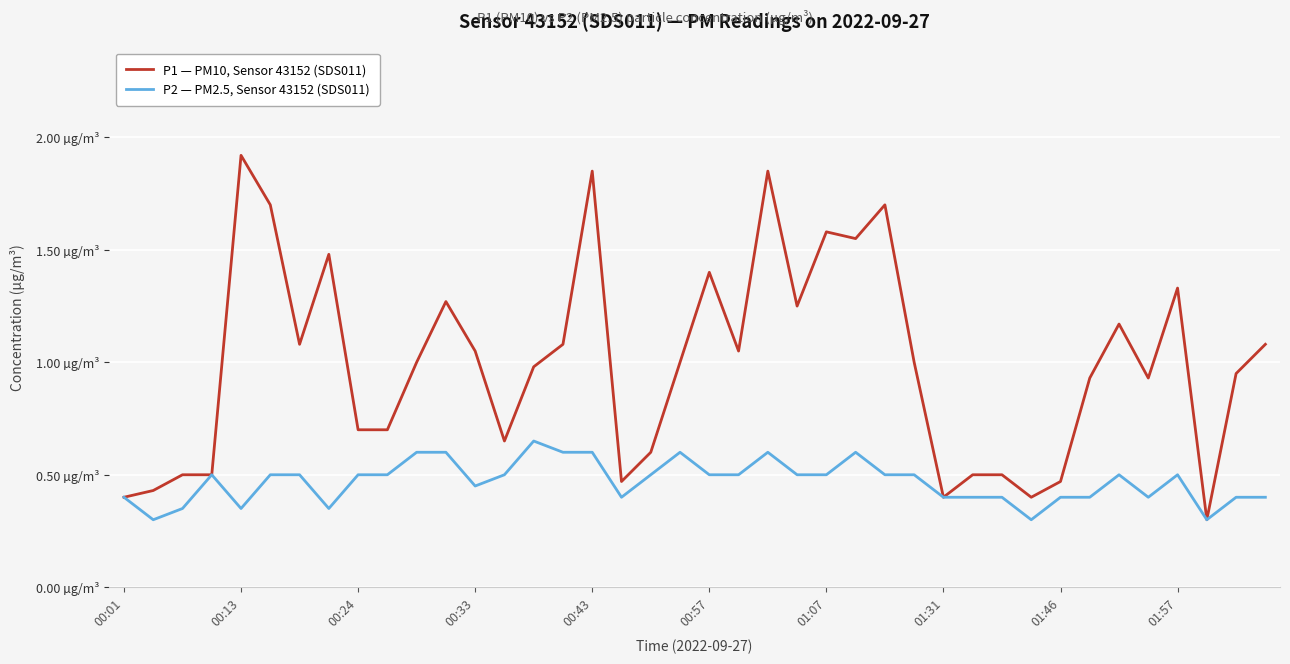

Does the chart display data point markers on the line(s)?

No